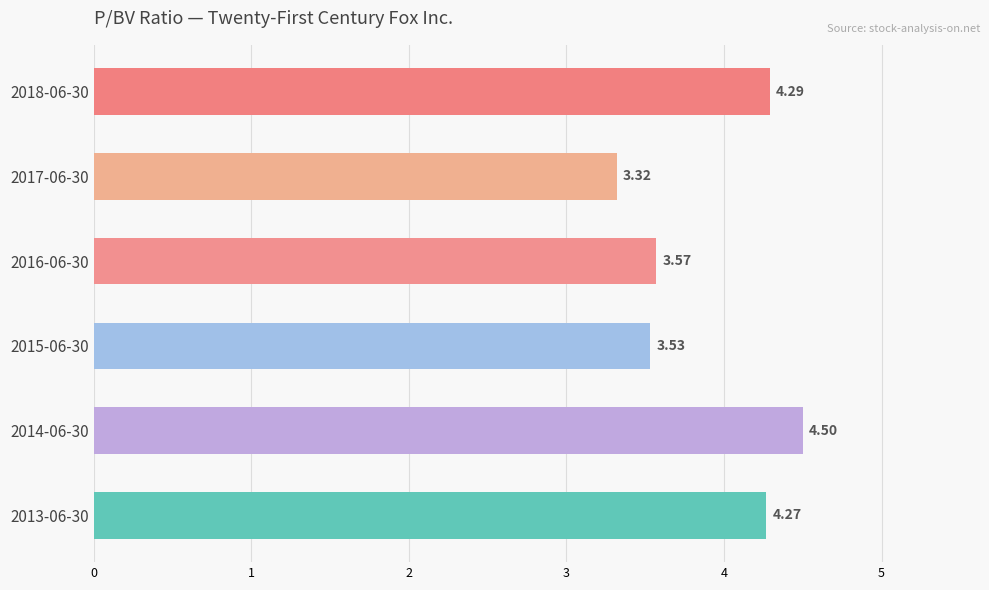

Between 2013-06-30 and 2015-06-30, which is larger?

2013-06-30